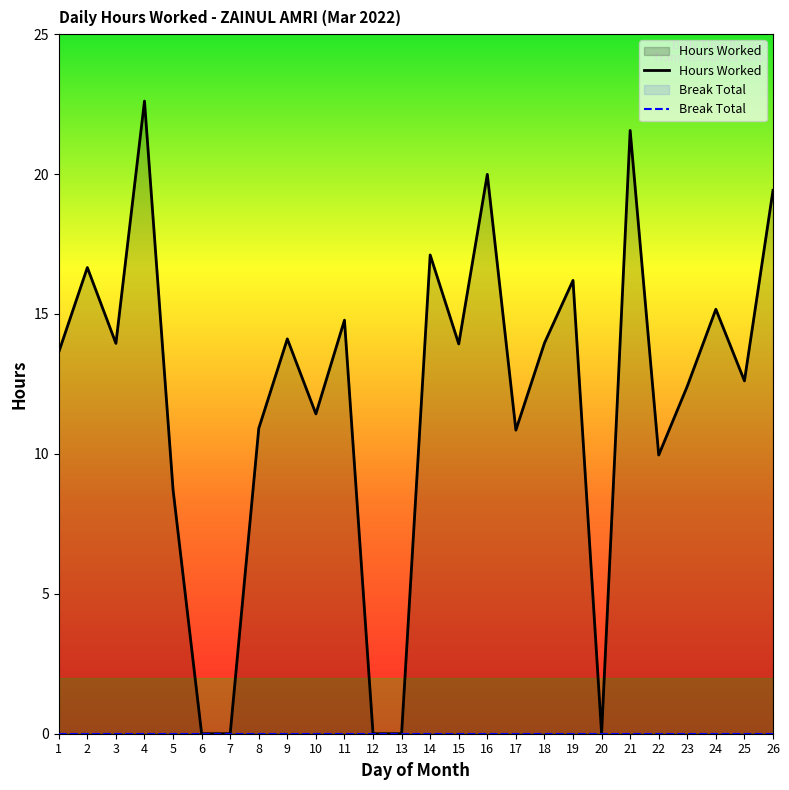

Is it true that Hours Worked equals 5.7 at 2?

False